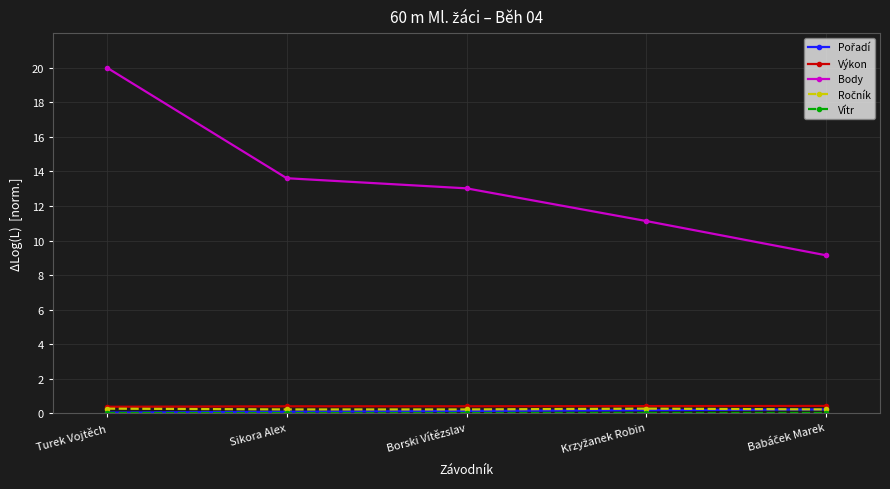

What is the difference between the highest and lowest values at Turek Vojtěch?

20.0